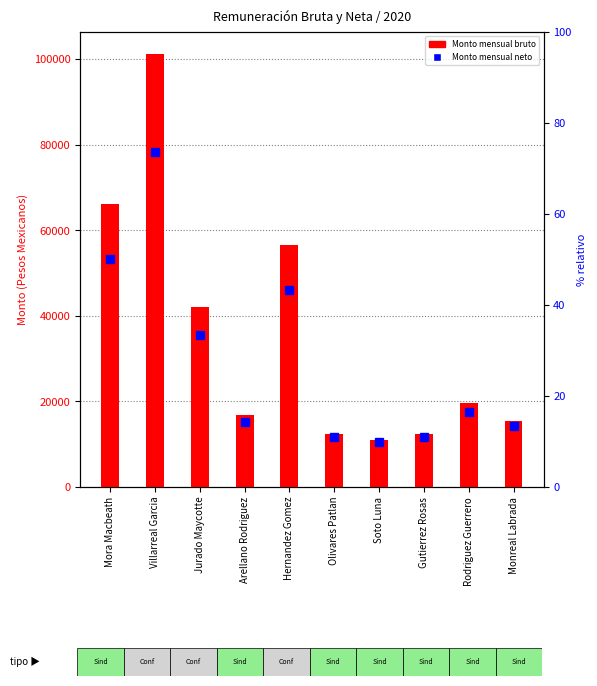

At which label is Monto mensual neto (% relativo) closest to 41?

Hernandez Gomez